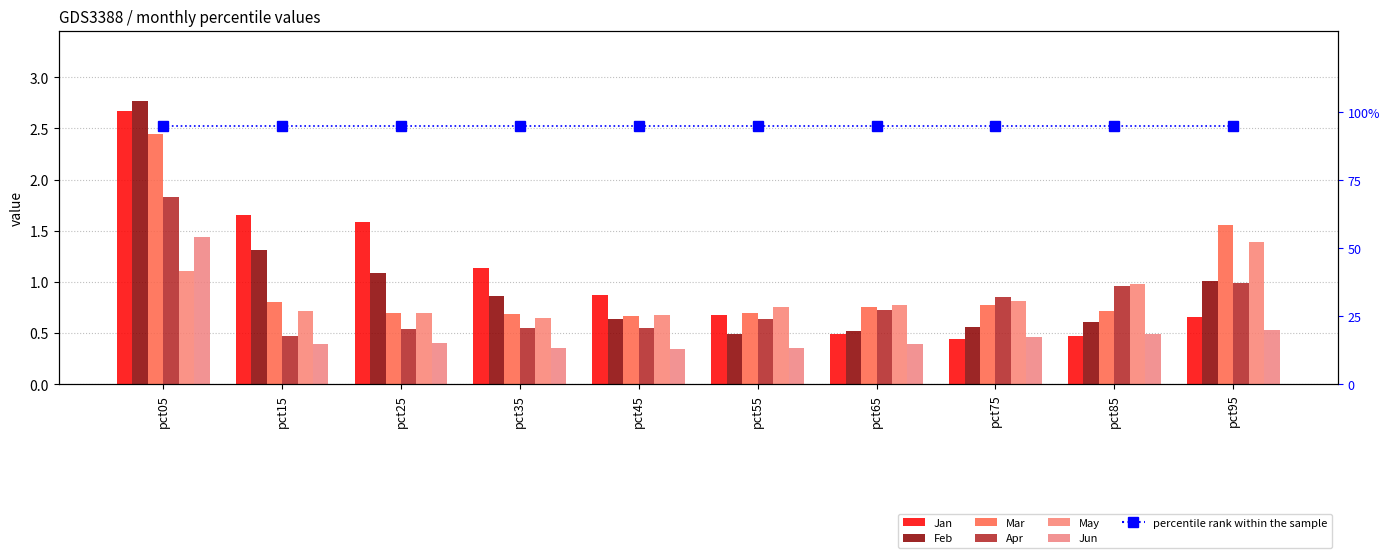

How many categories are shown in the chart?

10